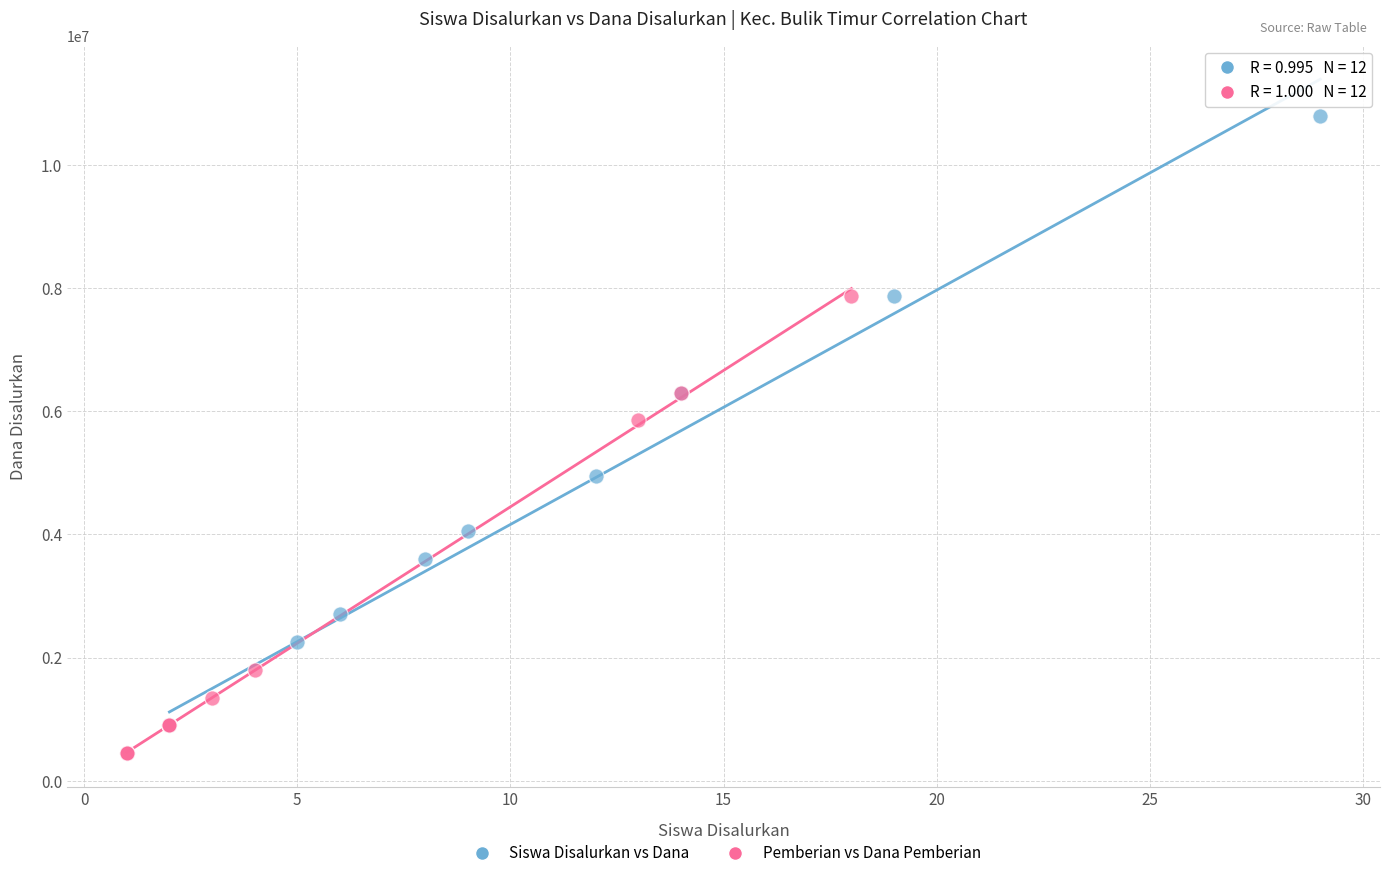

Which series has the widest spread of Y values?

Siswa Disalurkan vs Dana